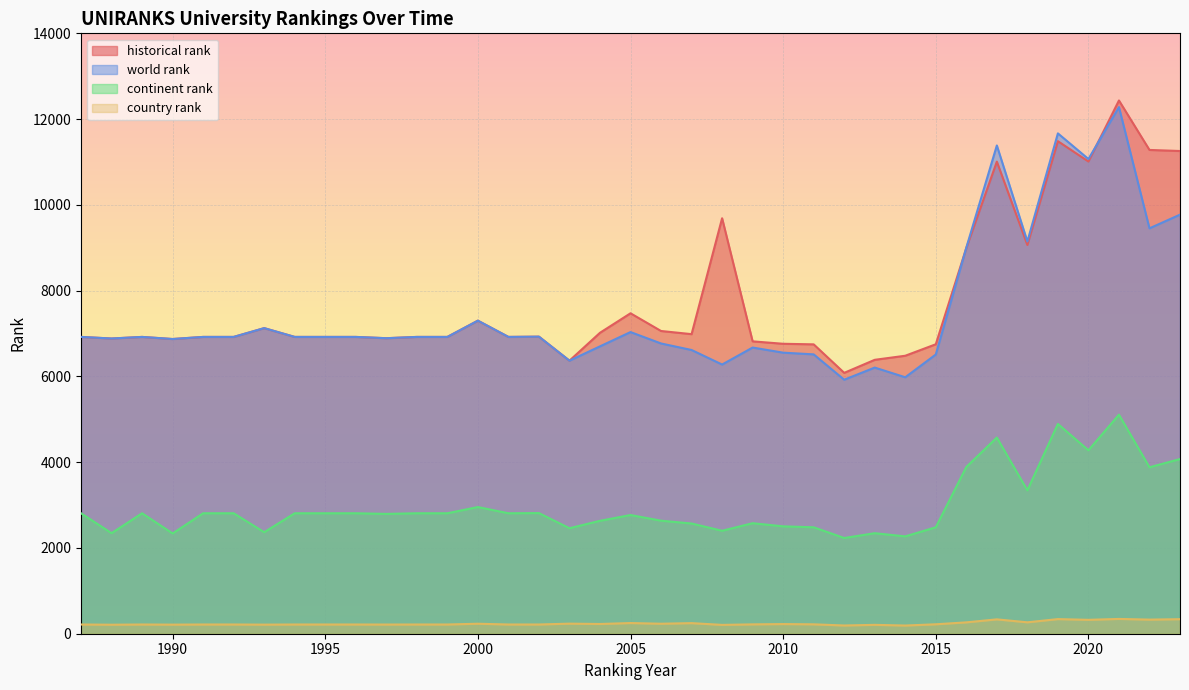

Which has a higher value, 2000 or 1997?

2000